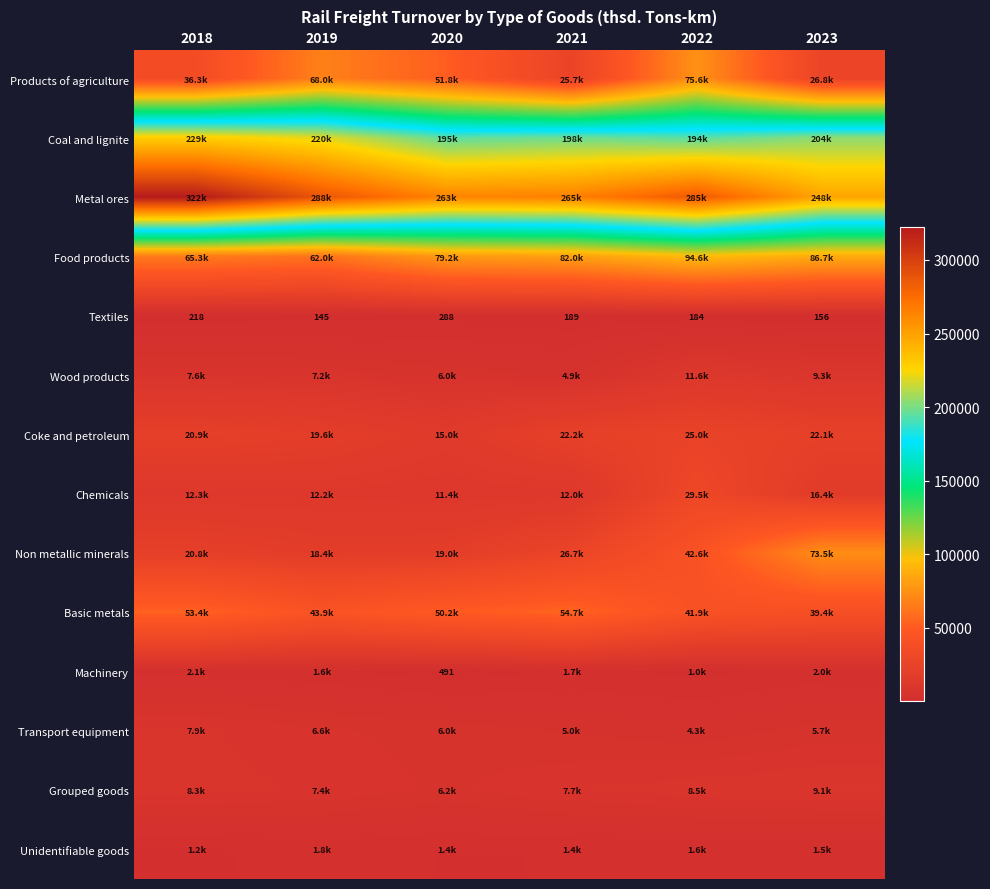

What is the difference between the second highest and minimum values in the Coal and lignite series?

26329.9